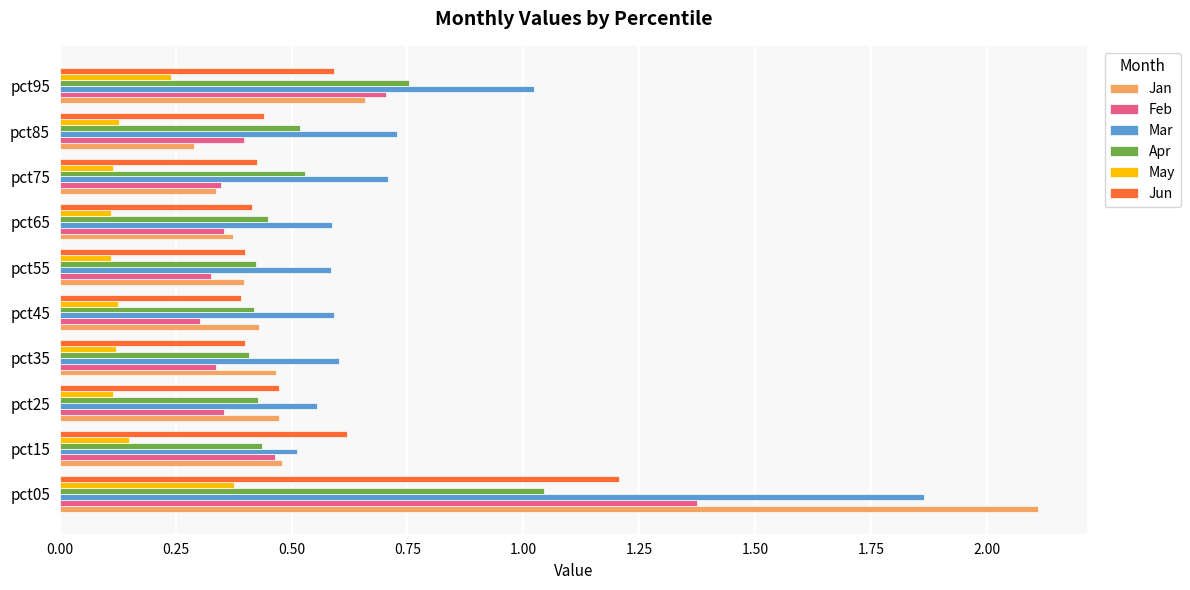

Which series has the largest total across all categories?

Mar